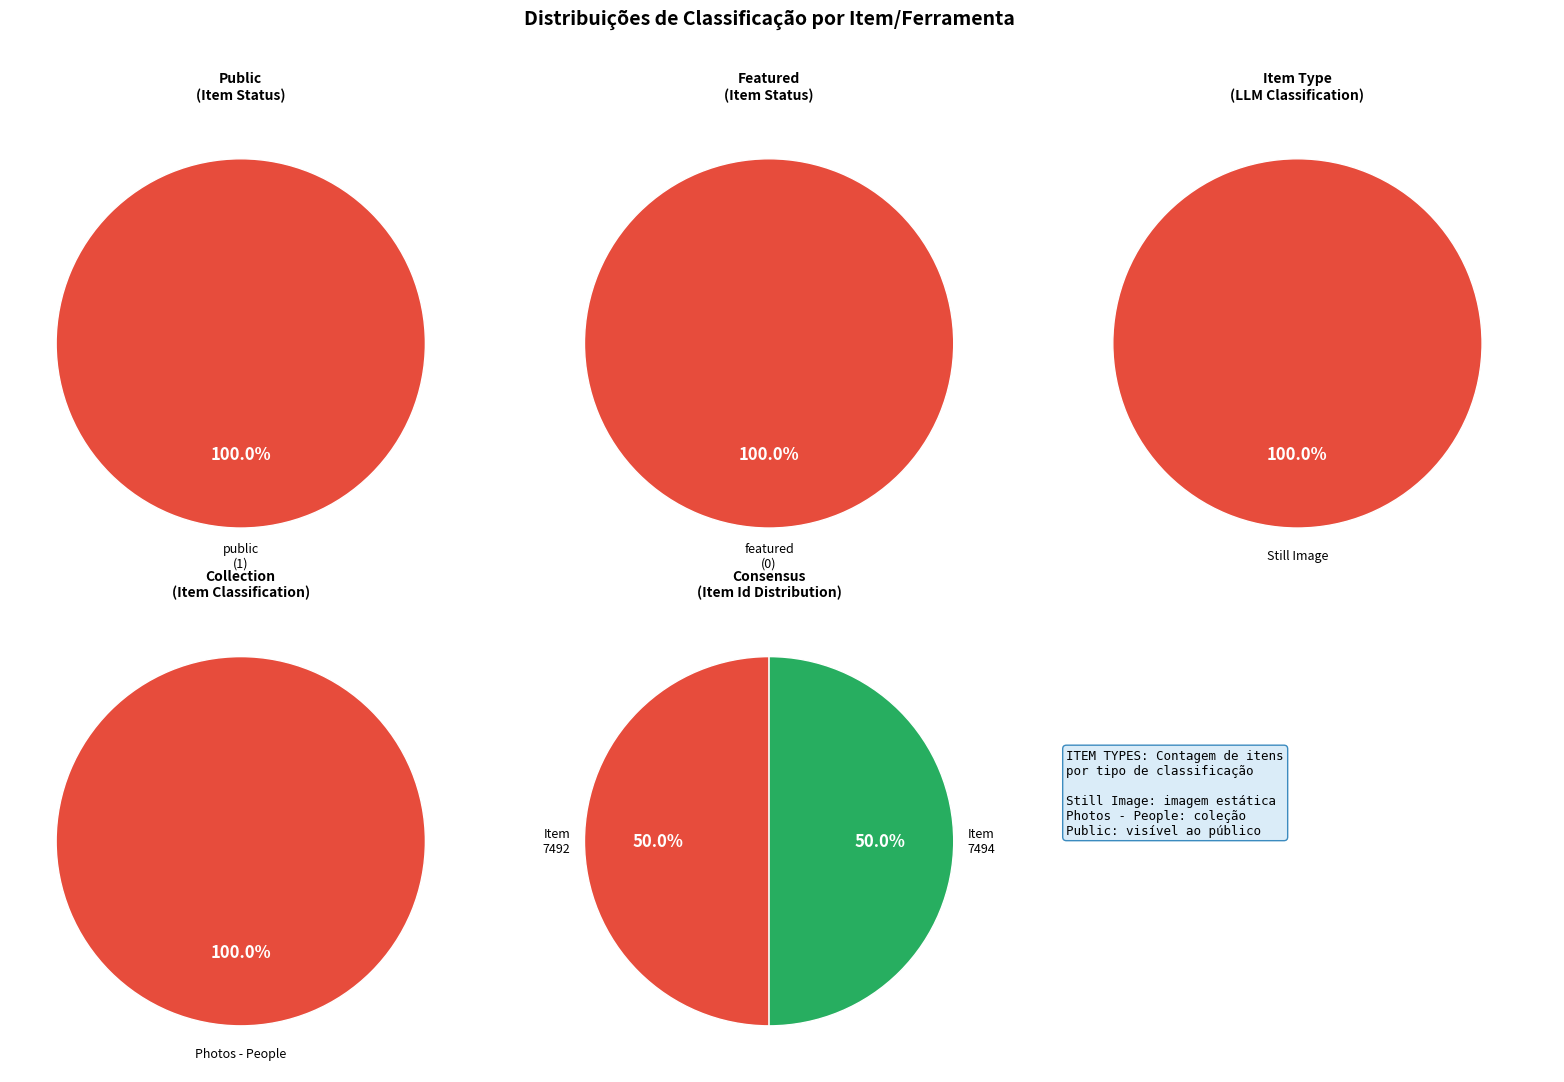

Is 7492 the majority of the pie?

No